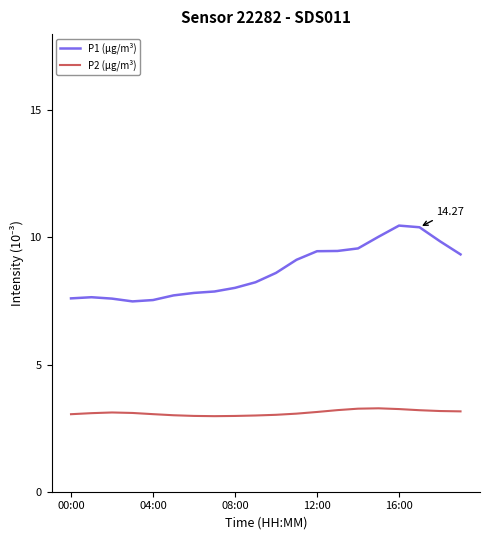

Which series has the widest spread of values?

P1 (µg/m³)